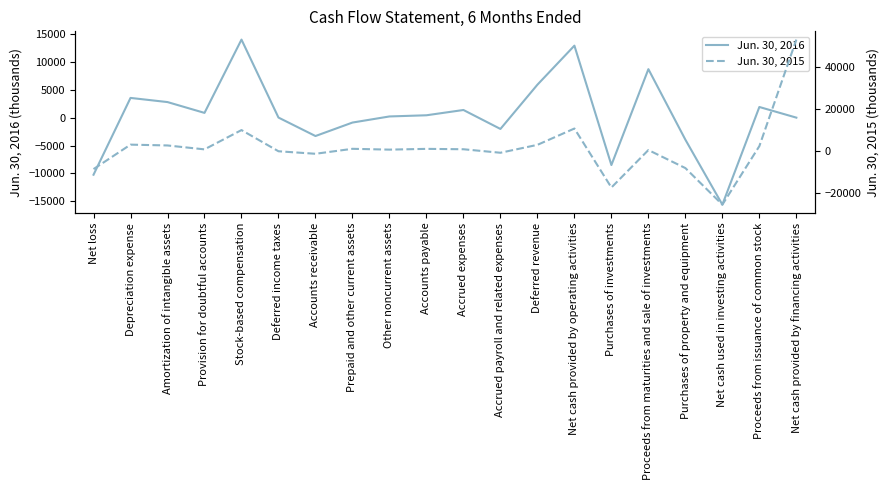

What is the value of the Jun. 30, 2015 point at the 1st from the left?

-8767